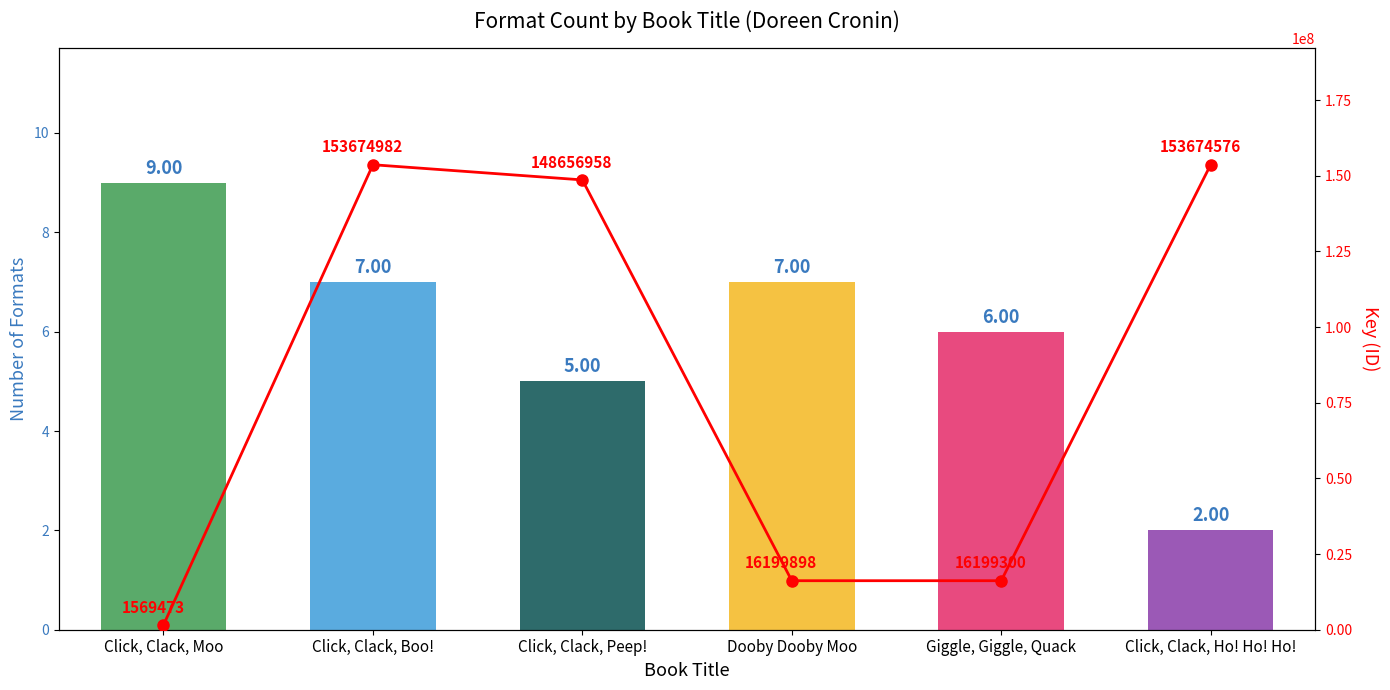

How many groups of bars are there?

6